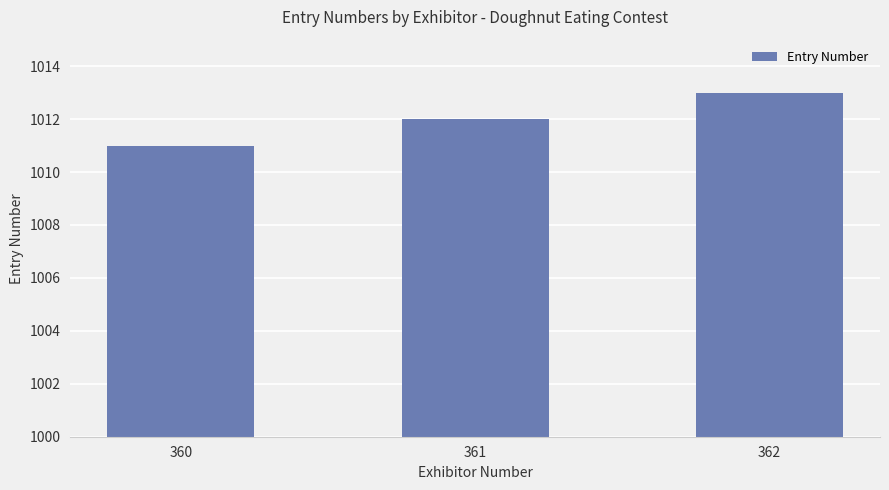

What is the difference between the maximum and second lowest values?

1